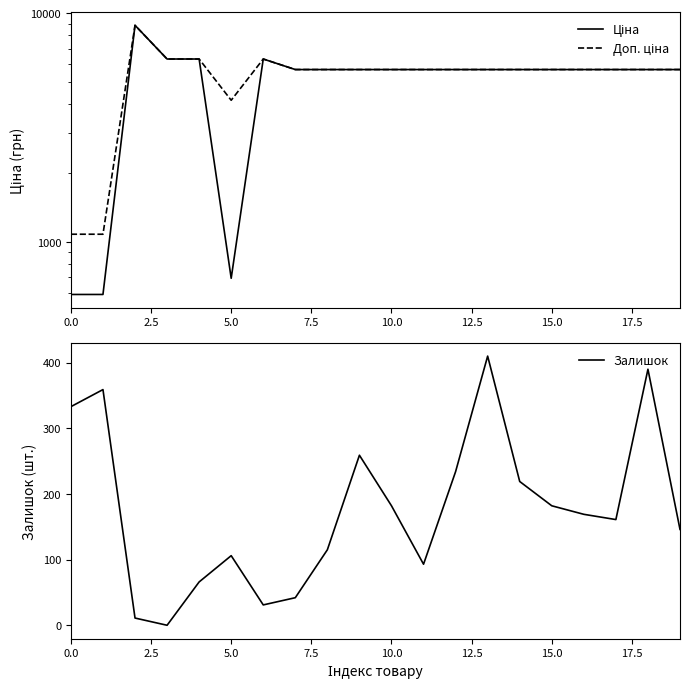

True or false: Залишок and Доп. ціна intersect in this chart.

False